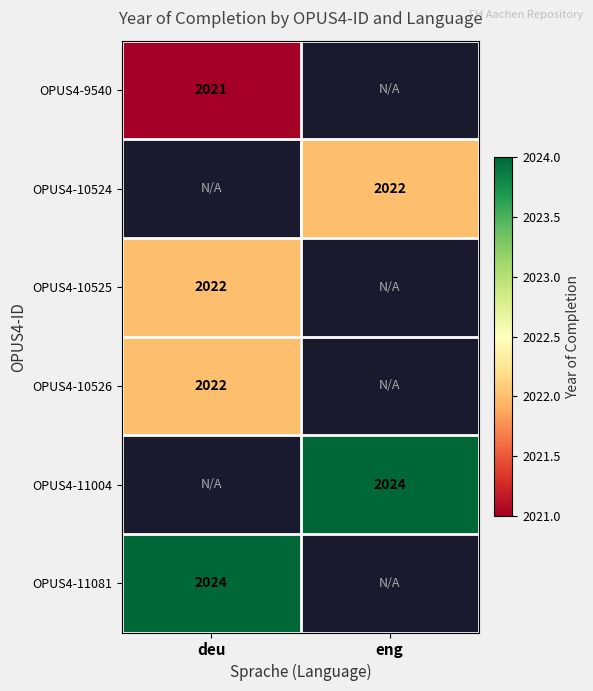

The OPUS4-9540 series shows 2021 at deu. True or false?

True